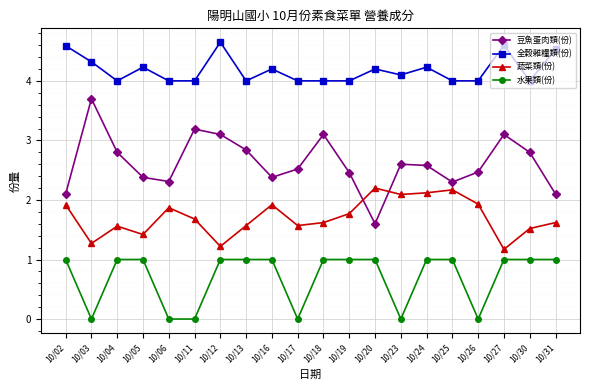

Which series has the largest range (max minus min)?

豆魚蛋肉類(份)